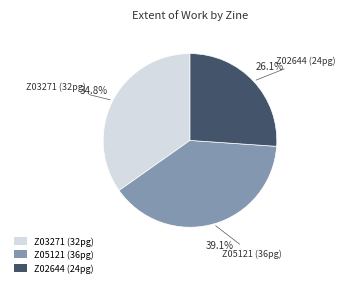

Between Z02644 (24pg) and Z03271 (32pg), which is larger?

Z03271 (32pg)